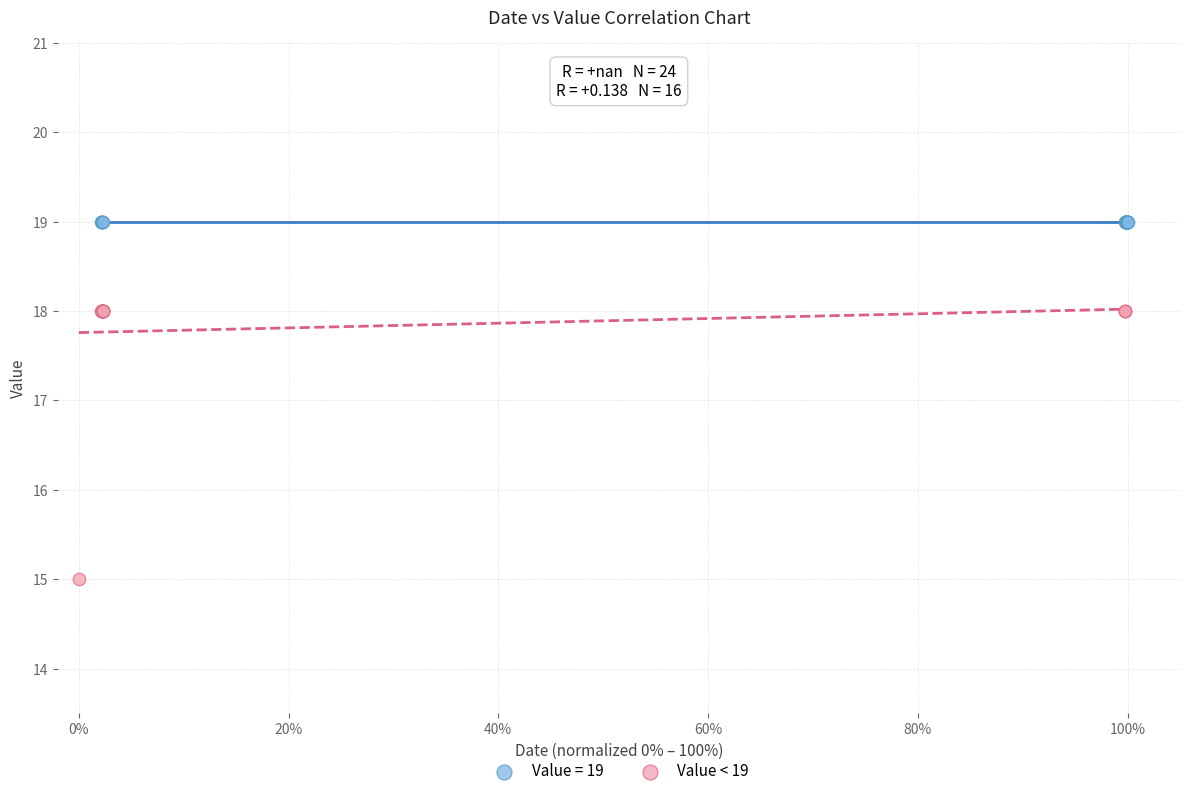

Which series reaches the maximum Y coordinate?

Value = 19